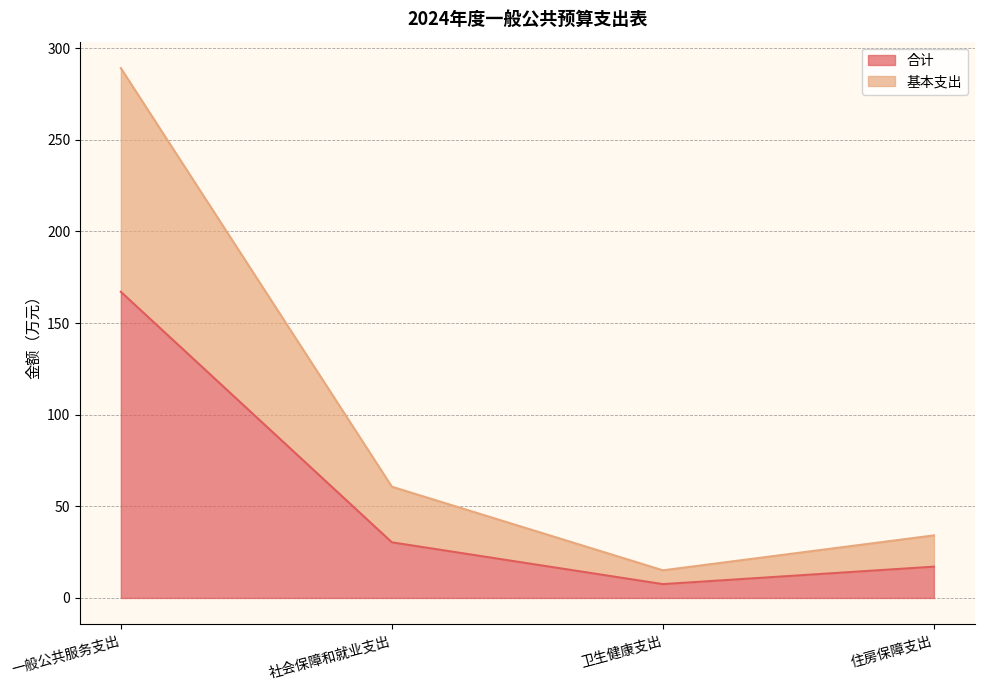

How many data points does each series have?

4